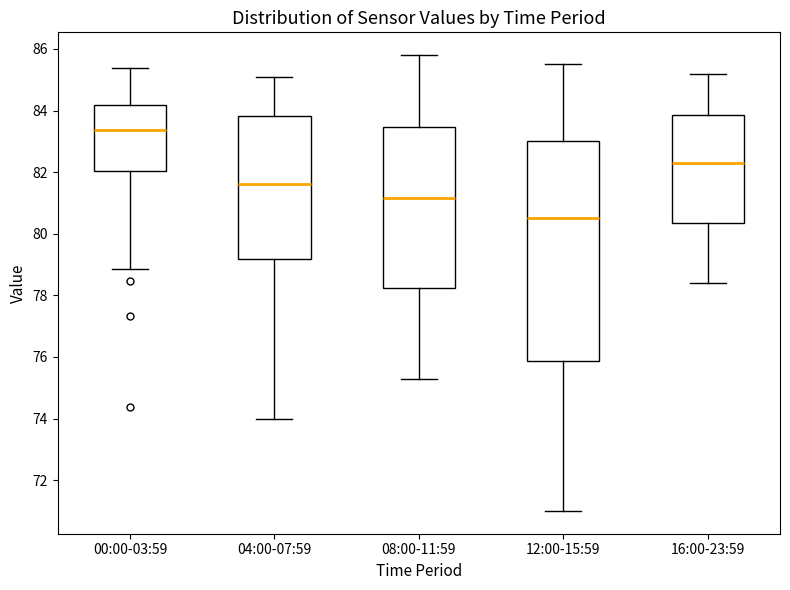

Reading left to right, transcribe this box plot: for each box, give where its median line is, the range the box spans, and where its two whiskers end, as read against the y-axis. The values are not printed on the chart, so give them approximately, as read against the axis.

00:00-03:59: median 83.4, box 82.0 to 84.2, whiskers 78.8 to 85.4
04:00-07:59: median 81.6, box 79.2 to 83.8, whiskers 74.0 to 85.2
08:00-11:59: median 81.2, box 78.2 to 83.4, whiskers 75.4 to 85.8
12:00-15:59: median 80.6, box 75.8 to 83.0, whiskers 71.0 to 85.6
16:00-23:59: median 82.4, box 80.4 to 83.8, whiskers 78.4 to 85.2